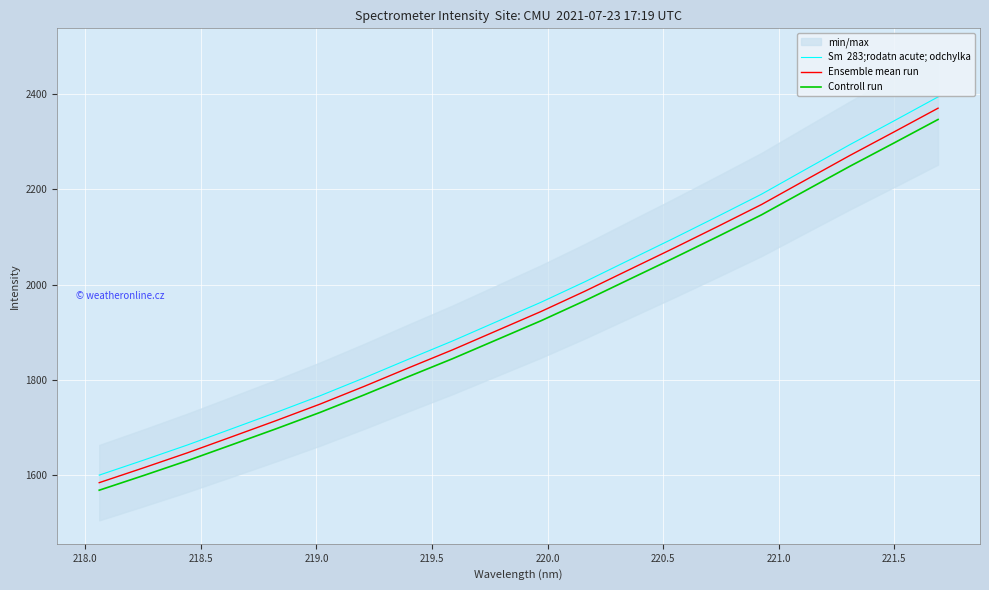

List the series in order of their overall mean, highest first.

Sm  283;rodatn acute; odchylka, Ensemble mean run, Controll run